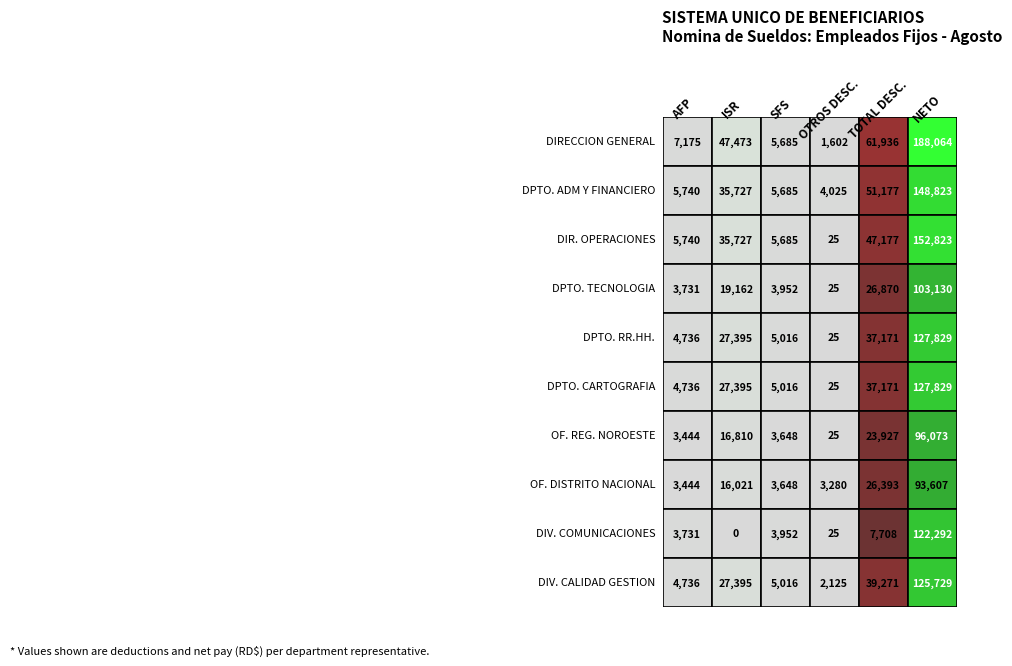

Is it true that DIVISION COMUNICACIONES equals 7708 at TOTAL DESC.?

True